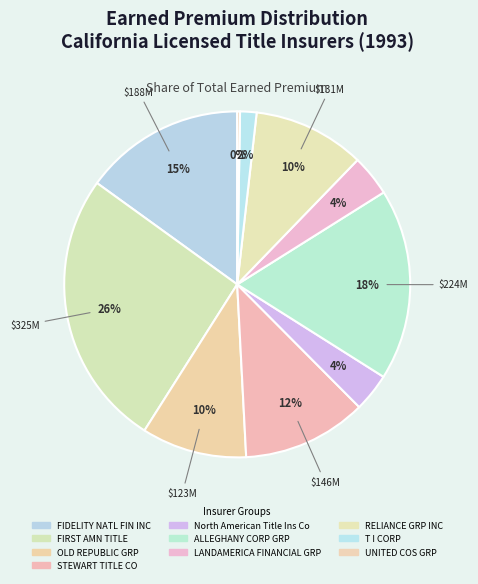

Rank the categories by value from highest to lowest.

FIRST AMN TITLE, ALLEGHANY CORP GRP, FIDELITY NATL FIN INC, STEWART TITLE CO, RELIANCE GRP INC, OLD REPUBLIC GRP, LANDAMERICA FINANCIAL GRP, North American Title Ins Co, T I CORP, UNITED COS GRP